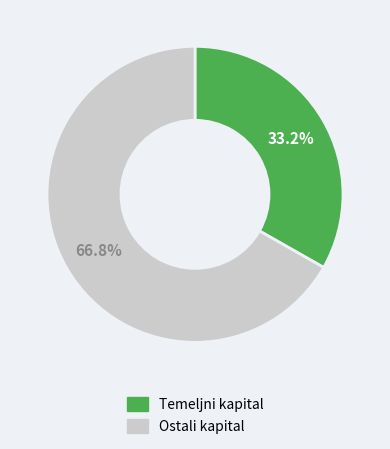

Does any single category account for the majority?

Yes